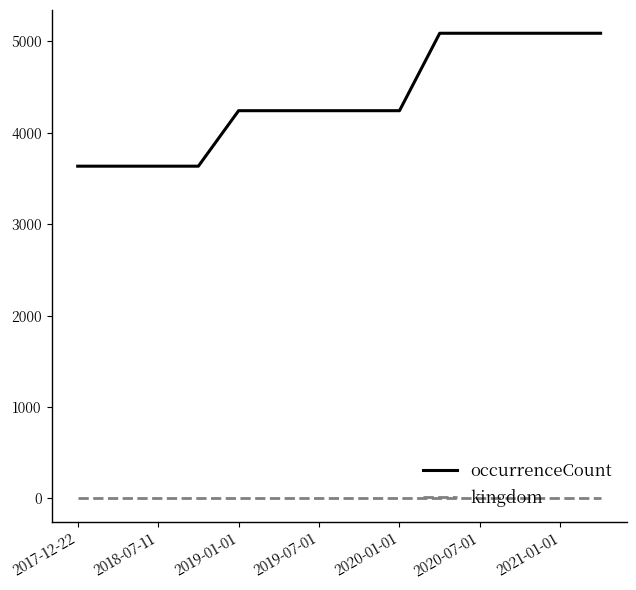

Rank the series by their maximum value, from lowest to highest.

kingdom, occurrenceCount